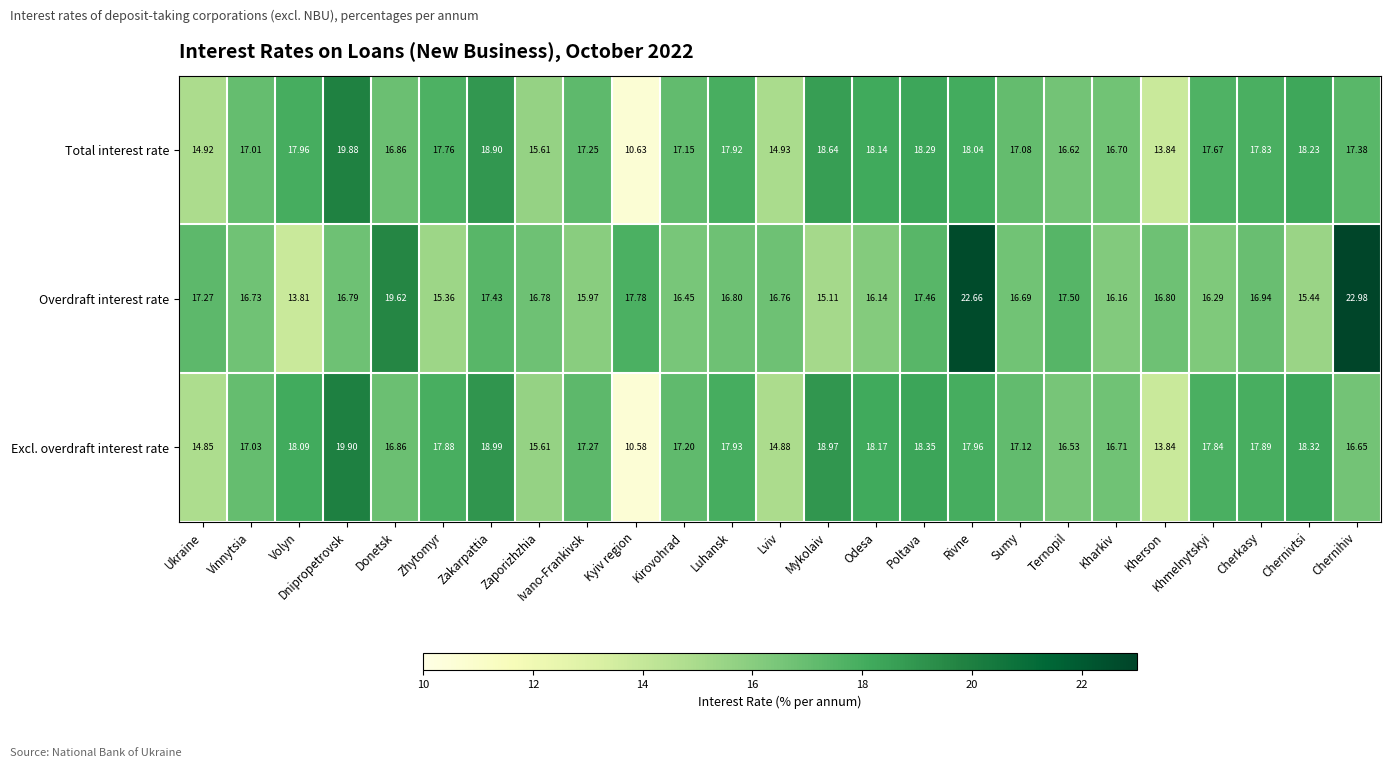

Rank the series at Sumy from lowest to highest value.

Overdraft interest rate, Total interest rate, Excl. overdraft interest rate